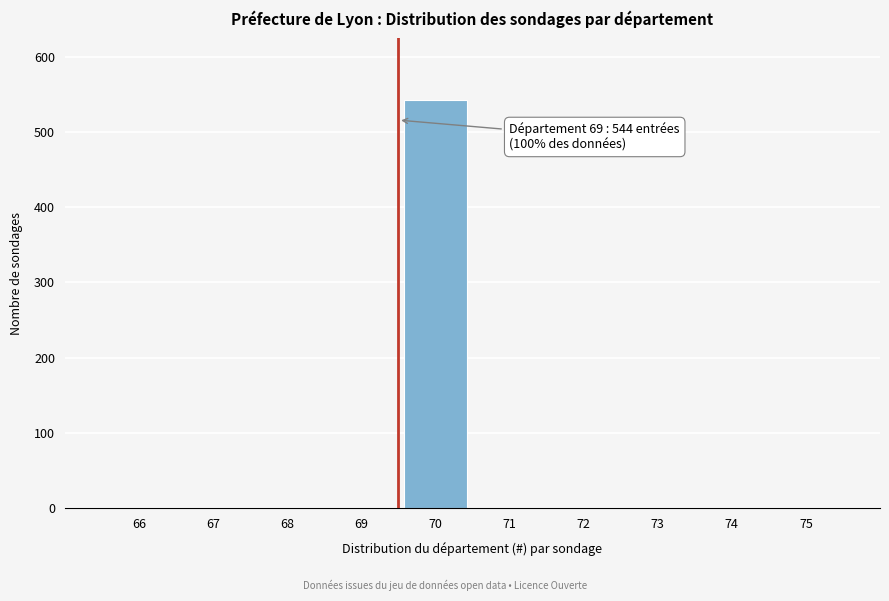

Reading right to left, list all the values displayed in this chart.

75=0	74=0	73=0	72=0	71=0	70=543	69=0	68=0	67=0	66=0